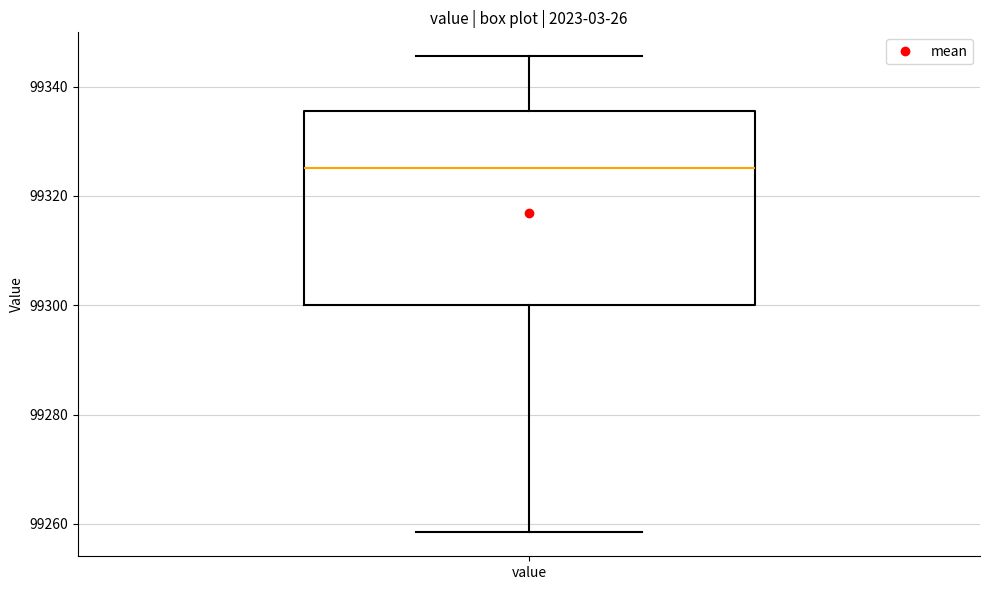

Transcribe this box plot: give where the median line is, the range the box spans, and where the two whiskers end, as read against the y-axis. The values are not printed on the chart, so give them approximately, as read against the axis.

median 99326, box 99300 to 99336, whiskers 99258 to 99346